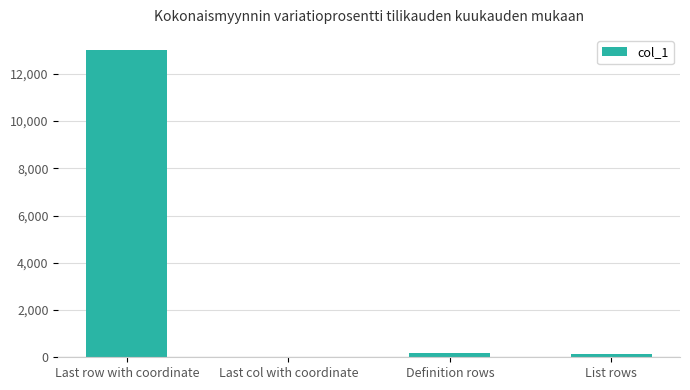

What is the greatest value displayed?

12996